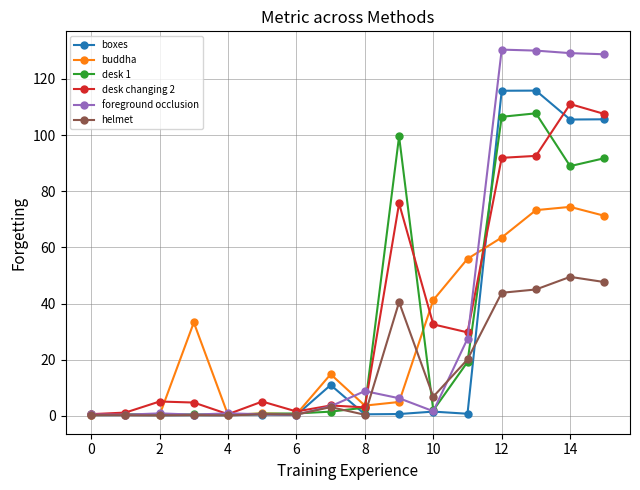

Which series has the largest range (max minus min)?

foreground occlusion